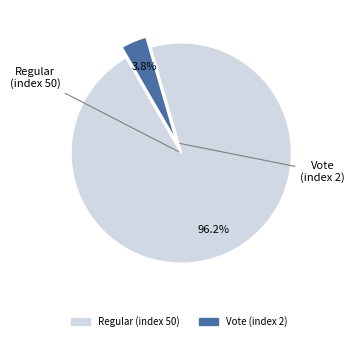

Which slice is the largest?

Regular (index 50)